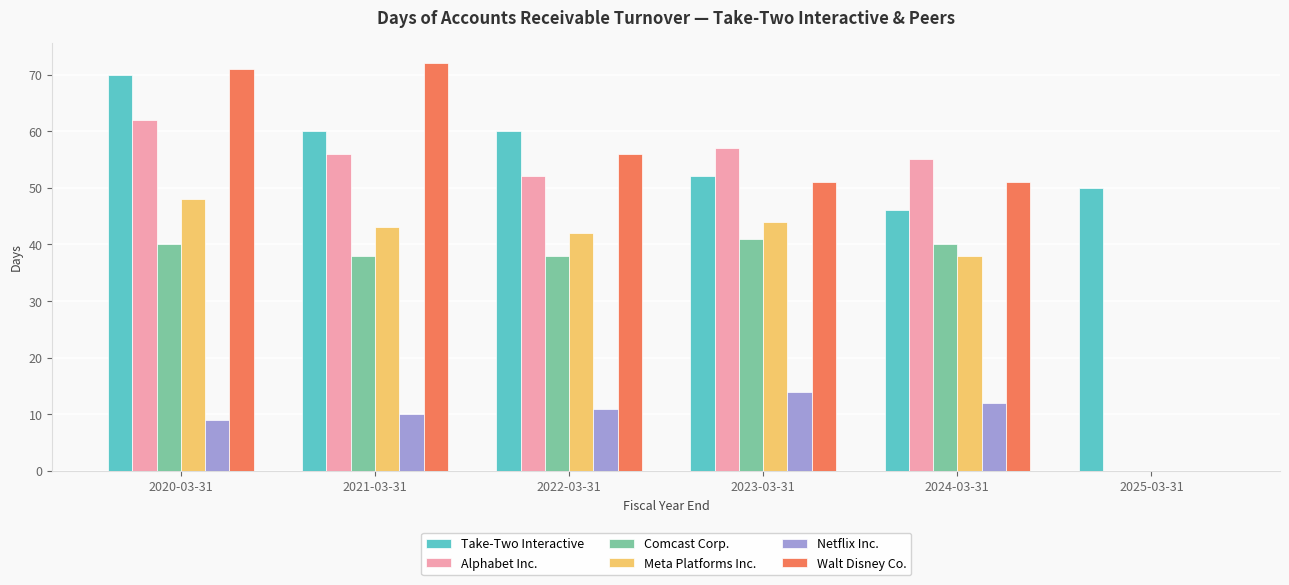

Which series has the largest total across all categories?

Take-Two Interactive